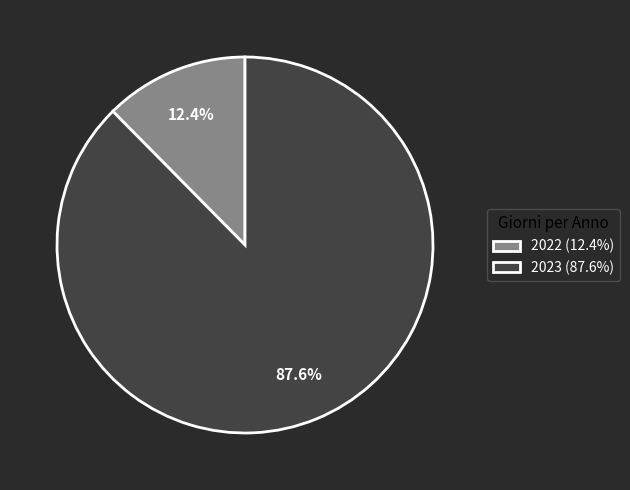

Which has a higher value, 2022 or 2023?

2023